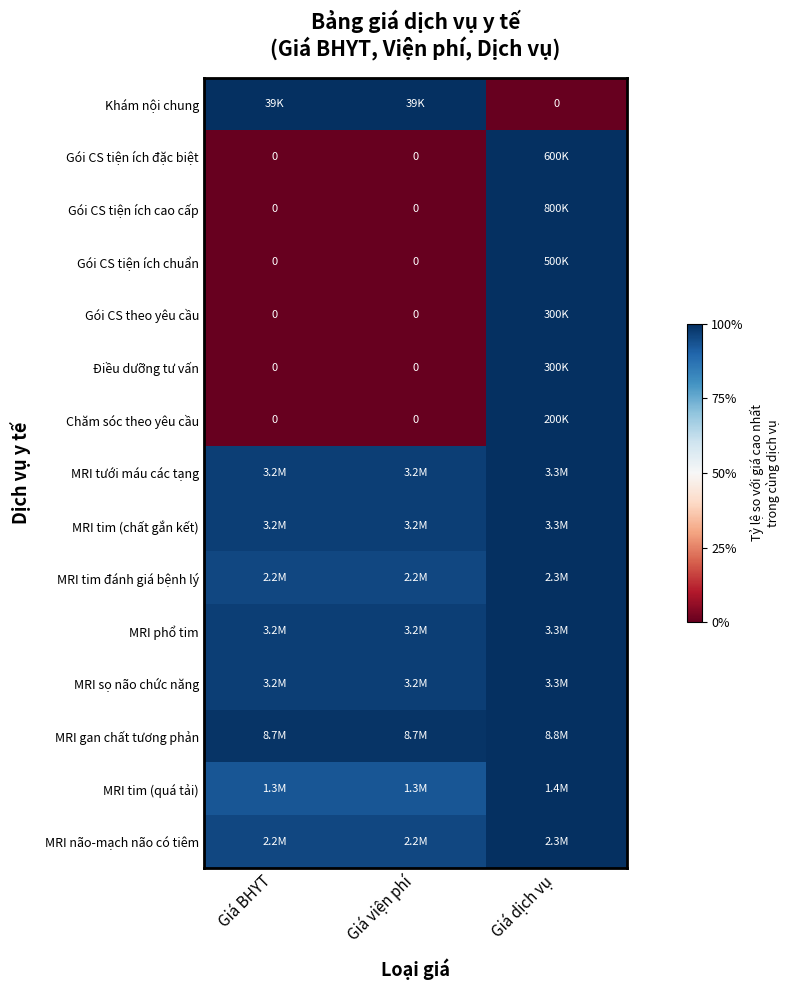

At which category is the sum across all series the highest?

Giá dịch vụ